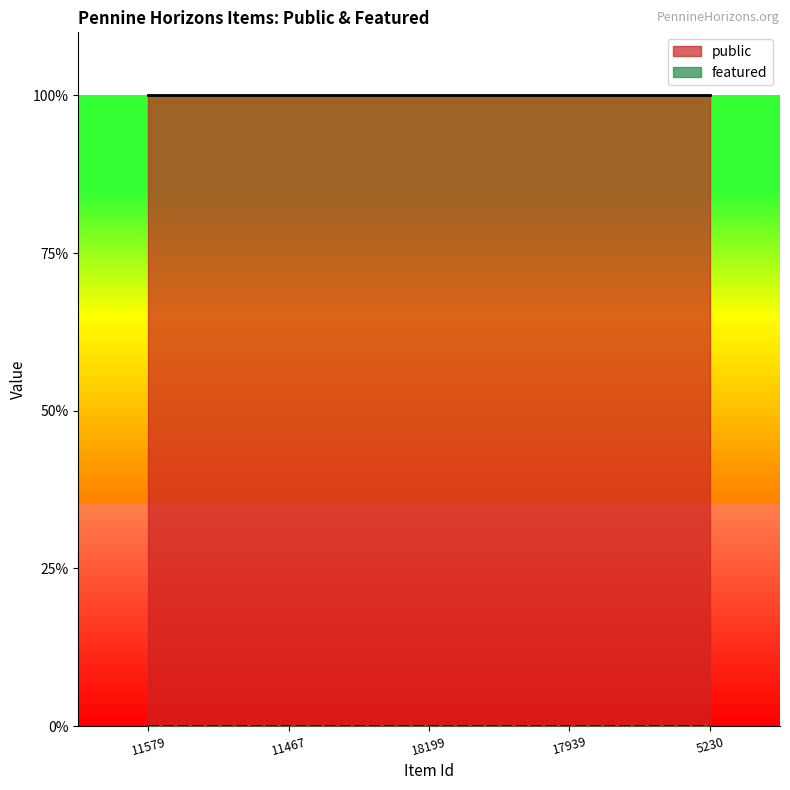

What is the spread (max minus min) of values at 5230?

1